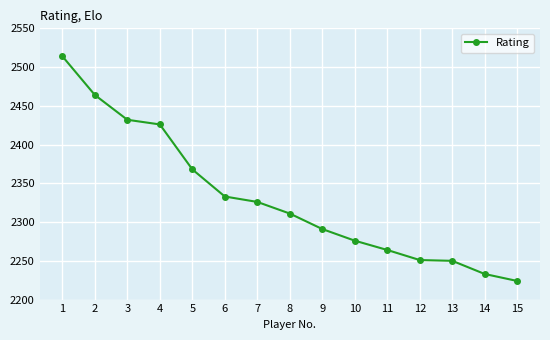

True or false: the data shows 2291 at 9.

True